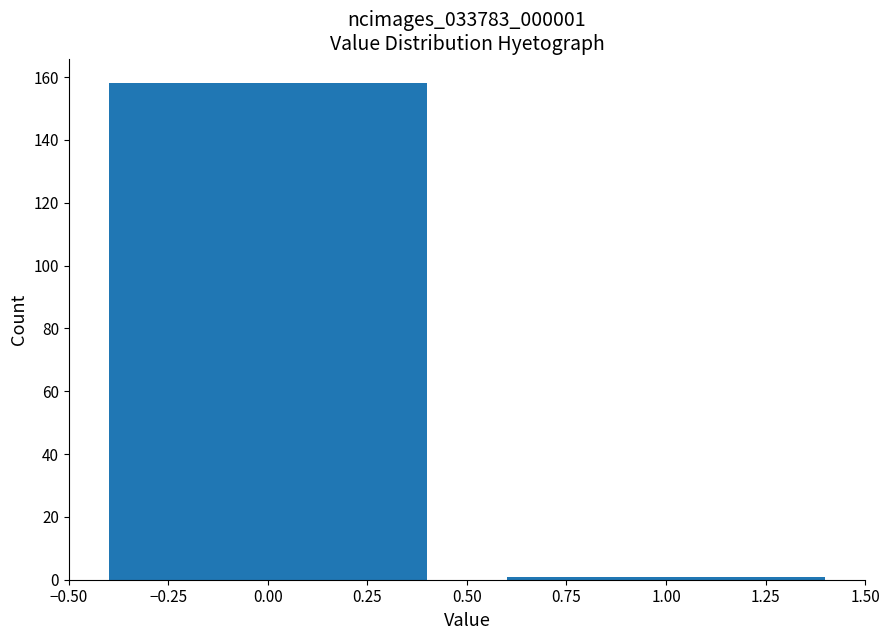

Reading right to left, extract all data points from this chart.

1	158